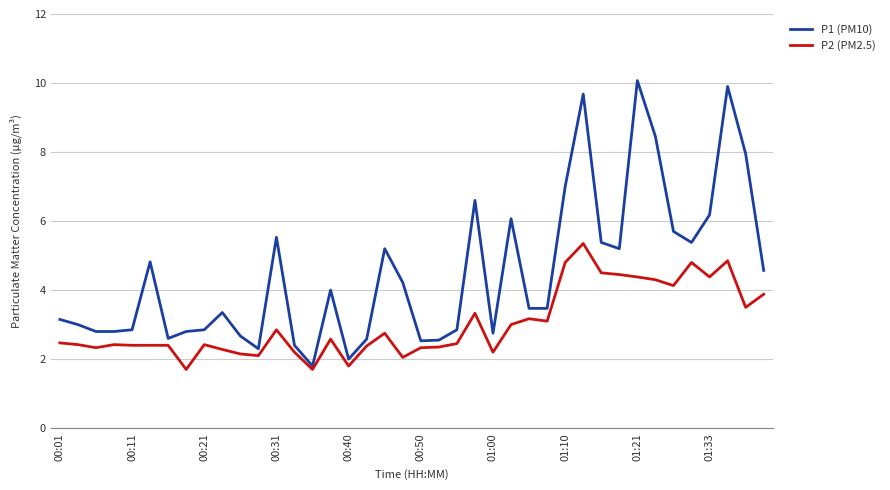

Which series has the largest total across all categories?

P1 (PM10)